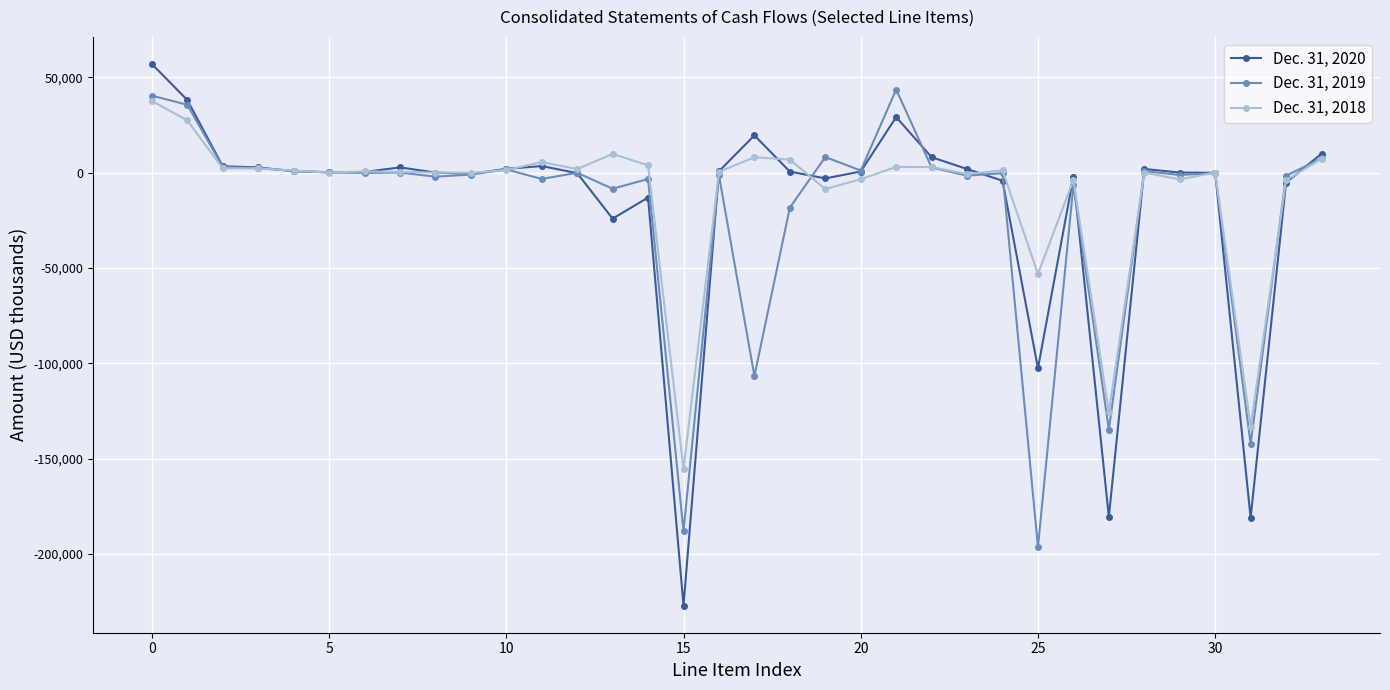

What is the difference between the maximum and second lowest values in the Dec. 31, 2019 series?

231591